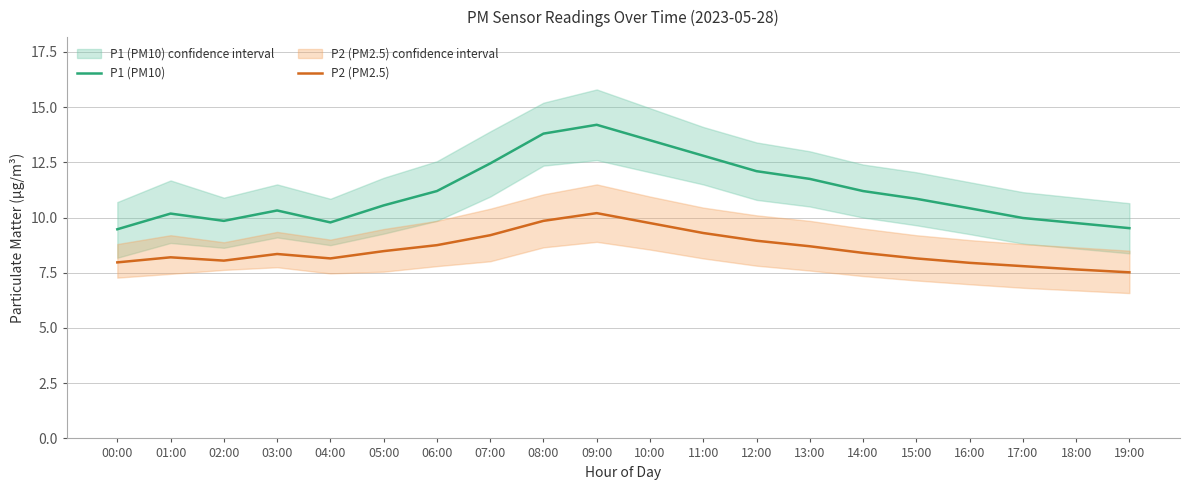

Which label corresponds to the smallest value in the chart?

19:00